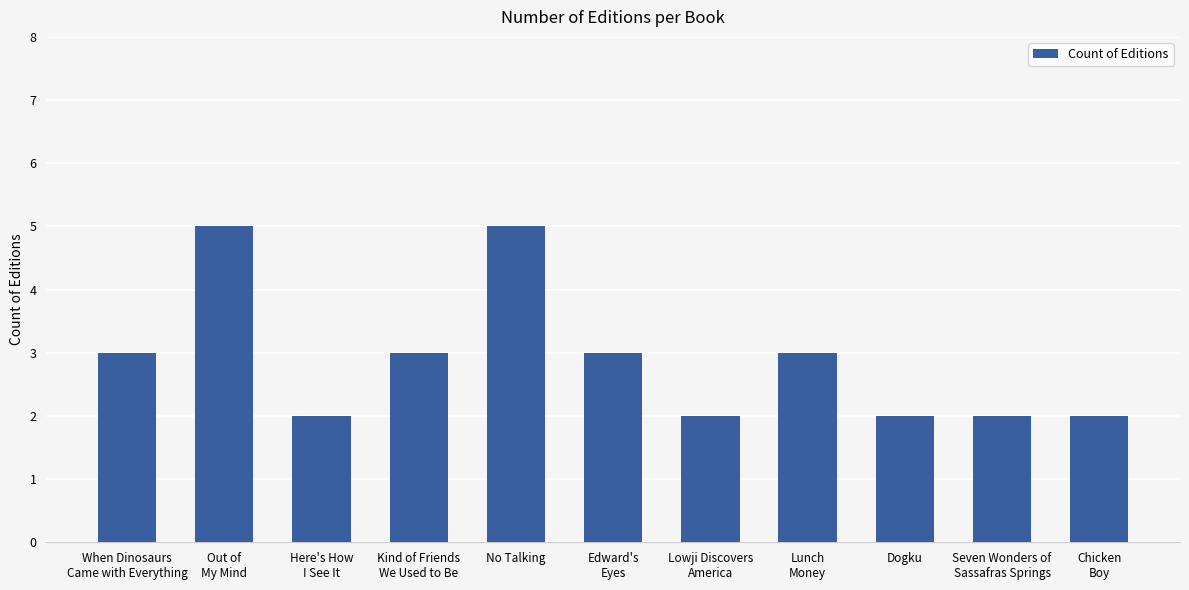

Reading left to right, transcribe all the data shown in this chart.

3	5	2	3	5	3	2	3	2	2	2